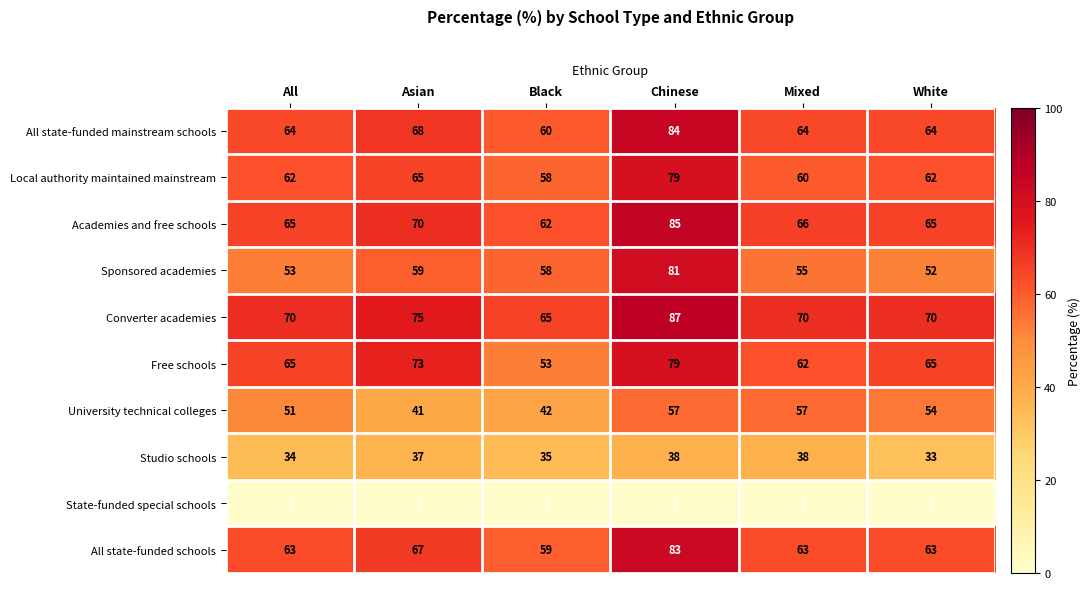

The Local authority maintained mainstream series shows 65 at Asian. True or false?

True